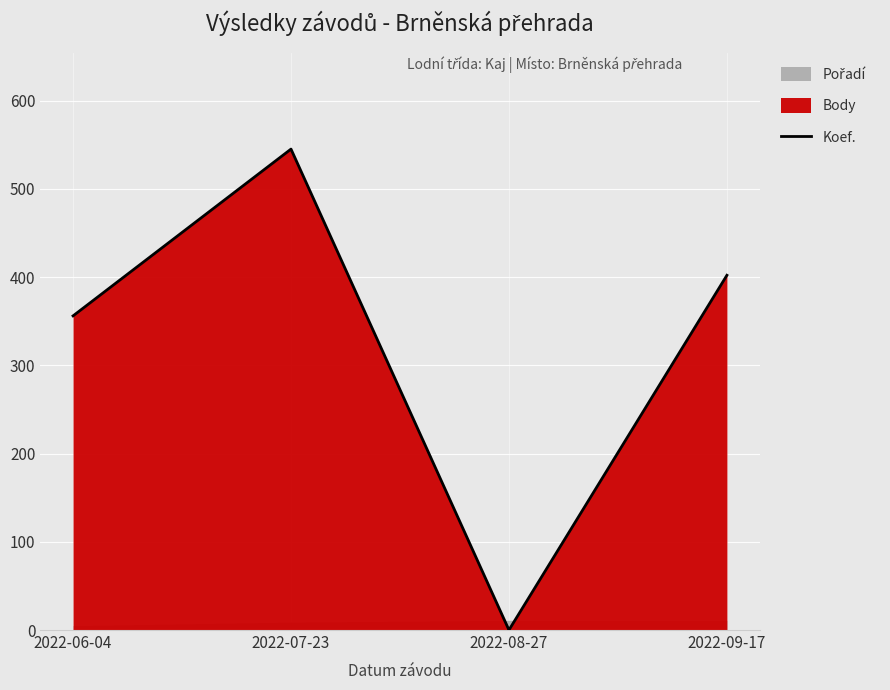

What is the ratio of the value at 2022-06-04 to the value at 2022-07-23?

0.7